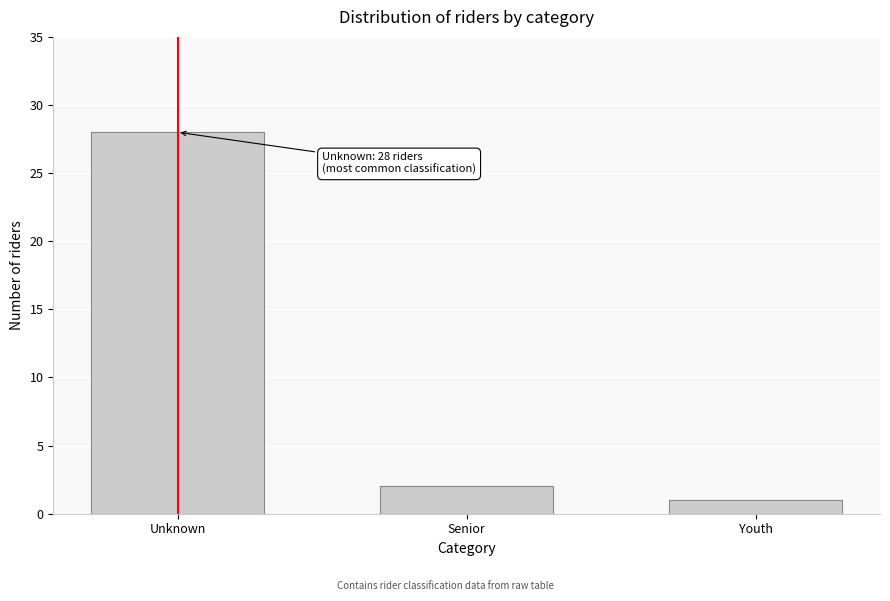

Reading left to right, what are all the values shown in this chart?

28	2	1